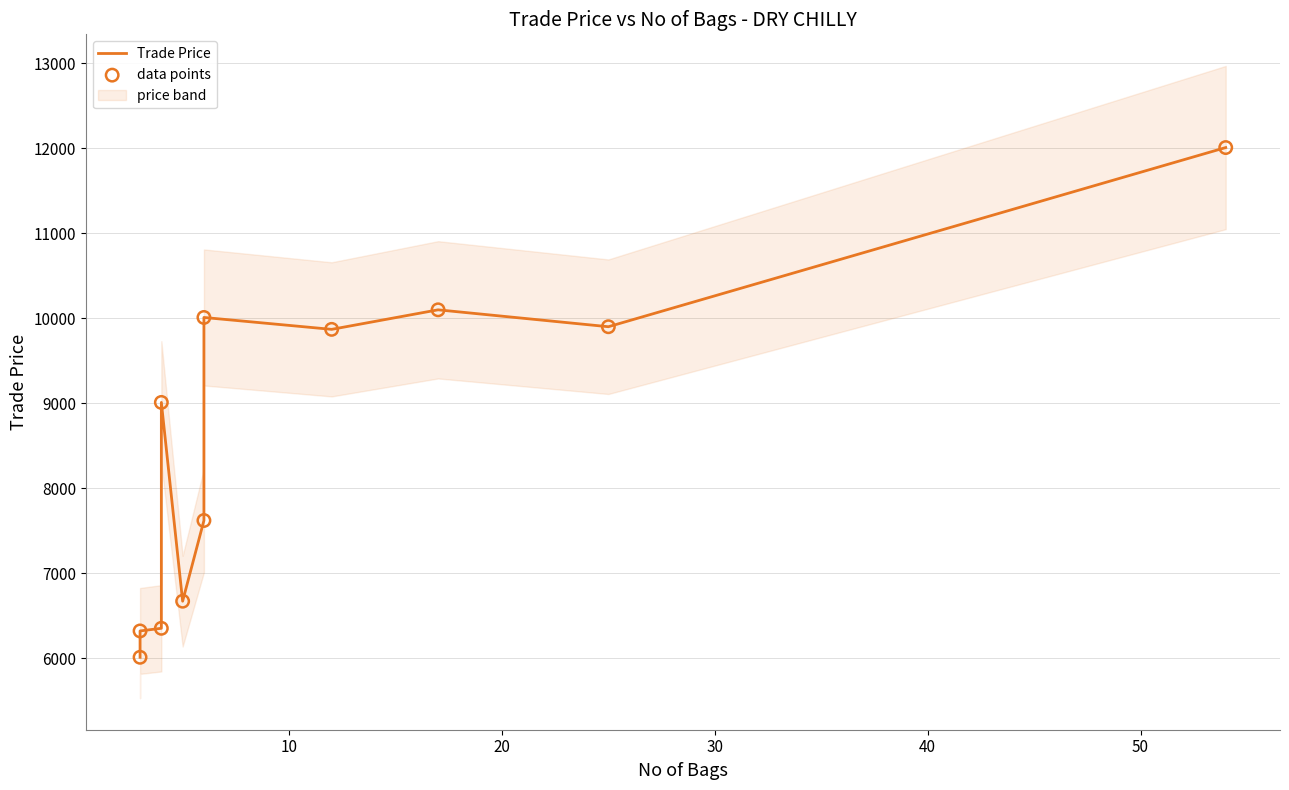

Which series reaches the minimum Y coordinate?

Trade Price